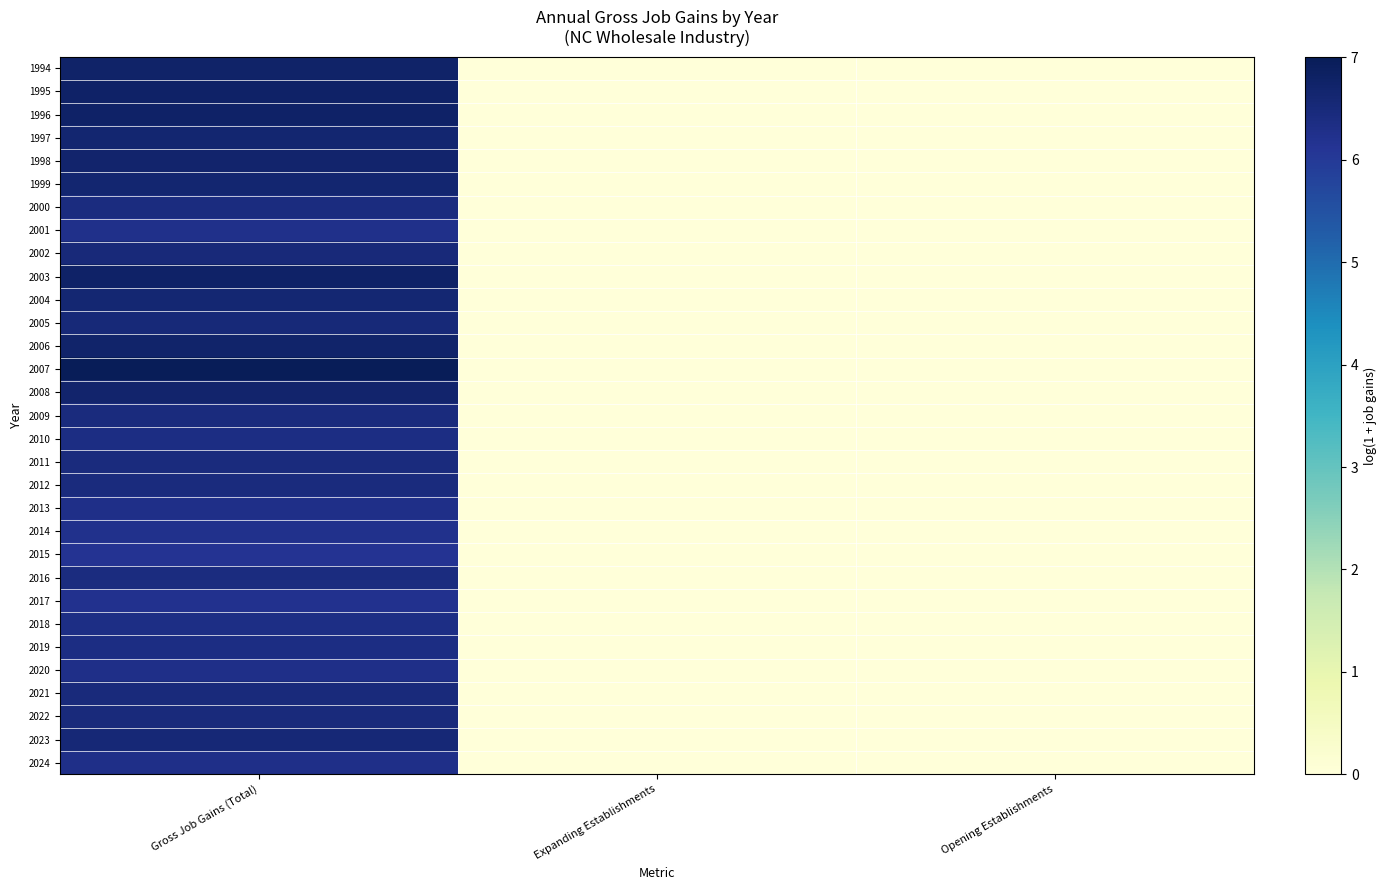

Reading left to right, transcribe all the data shown in this chart.

1994: Gross Job Gains (Total)=6.8	Expanding Establishments=0.0	Opening Establishments=0.0
1995: Gross Job Gains (Total)=6.8	Expanding Establishments=0.0	Opening Establishments=0.0
1996: Gross Job Gains (Total)=6.8	Expanding Establishments=0.0	Opening Establishments=0.0
1997: Gross Job Gains (Total)=6.6	Expanding Establishments=0.0	Opening Establishments=0.0
1998: Gross Job Gains (Total)=6.7	Expanding Establishments=0.0	Opening Establishments=0.0
1999: Gross Job Gains (Total)=6.6	Expanding Establishments=0.0	Opening Establishments=0.0
2000: Gross Job Gains (Total)=6.4	Expanding Establishments=0.0	Opening Establishments=0.0
2001: Gross Job Gains (Total)=6.3	Expanding Establishments=0.0	Opening Establishments=0.0
2002: Gross Job Gains (Total)=6.5	Expanding Establishments=0.0	Opening Establishments=0.0
2003: Gross Job Gains (Total)=6.8	Expanding Establishments=0.0	Opening Establishments=0.0
2004: Gross Job Gains (Total)=6.6	Expanding Establishments=0.0	Opening Establishments=0.0
2005: Gross Job Gains (Total)=6.5	Expanding Establishments=0.0	Opening Establishments=0.0
2006: Gross Job Gains (Total)=6.7	Expanding Establishments=0.0	Opening Establishments=0.0
2007: Gross Job Gains (Total)=7.0	Expanding Establishments=0.0	Opening Establishments=0.0
2008: Gross Job Gains (Total)=6.7	Expanding Establishments=0.0	Opening Establishments=0.0
2009: Gross Job Gains (Total)=6.4	Expanding Establishments=0.0	Opening Establishments=0.0
2010: Gross Job Gains (Total)=6.4	Expanding Establishments=0.0	Opening Establishments=0.0
2011: Gross Job Gains (Total)=6.4	Expanding Establishments=0.0	Opening Establishments=0.0
2012: Gross Job Gains (Total)=6.4	Expanding Establishments=0.0	Opening Establishments=0.0
2013: Gross Job Gains (Total)=6.3	Expanding Establishments=0.0	Opening Establishments=0.0
2014: Gross Job Gains (Total)=6.2	Expanding Establishments=0.0	Opening Establishments=0.0
2015: Gross Job Gains (Total)=6.2	Expanding Establishments=0.0	Opening Establishments=0.0
2016: Gross Job Gains (Total)=6.4	Expanding Establishments=0.0	Opening Establishments=0.0
2017: Gross Job Gains (Total)=6.2	Expanding Establishments=0.0	Opening Establishments=0.0
2018: Gross Job Gains (Total)=6.3	Expanding Establishments=0.0	Opening Establishments=0.0
2019: Gross Job Gains (Total)=6.4	Expanding Establishments=0.0	Opening Establishments=0.0
2020: Gross Job Gains (Total)=6.3	Expanding Establishments=0.0	Opening Establishments=0.0
2021: Gross Job Gains (Total)=6.5	Expanding Establishments=0.0	Opening Establishments=0.0
2022: Gross Job Gains (Total)=6.5	Expanding Establishments=0.0	Opening Establishments=0.0
2023: Gross Job Gains (Total)=6.5	Expanding Establishments=0.0	Opening Establishments=0.0
2024: Gross Job Gains (Total)=6.3	Expanding Establishments=0.0	Opening Establishments=0.0